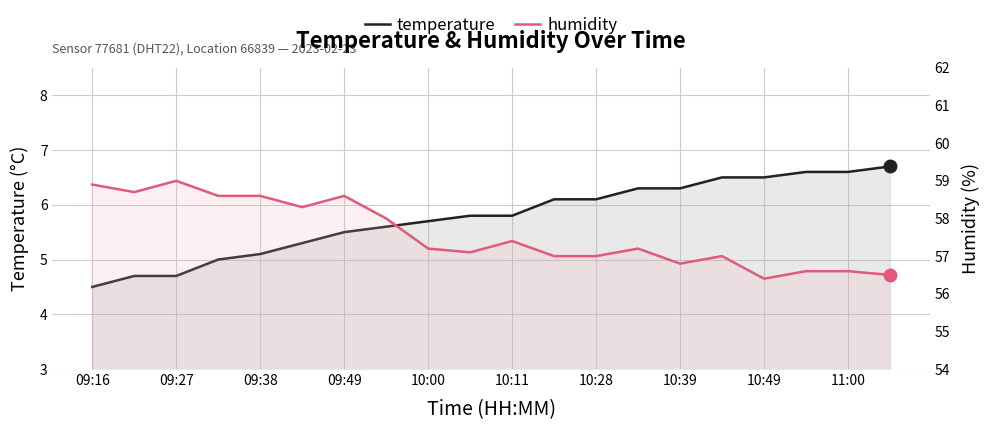

True or false: humidity and temperature cross at least once.

False